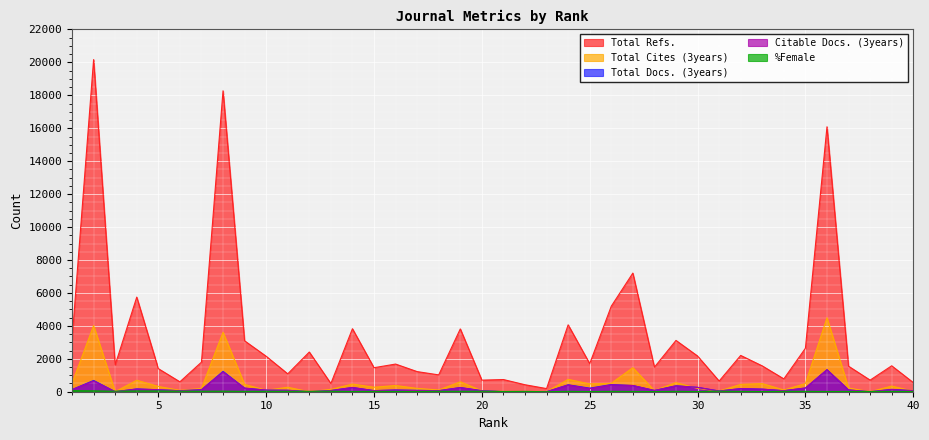

Which has a higher value, 13 or 11?

11